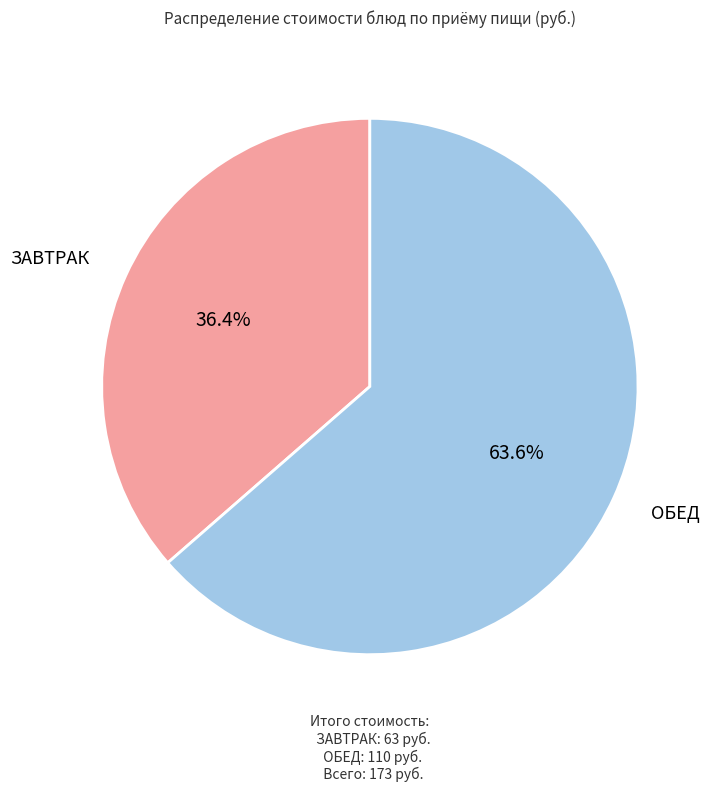

Is there a majority slice in this chart?

Yes